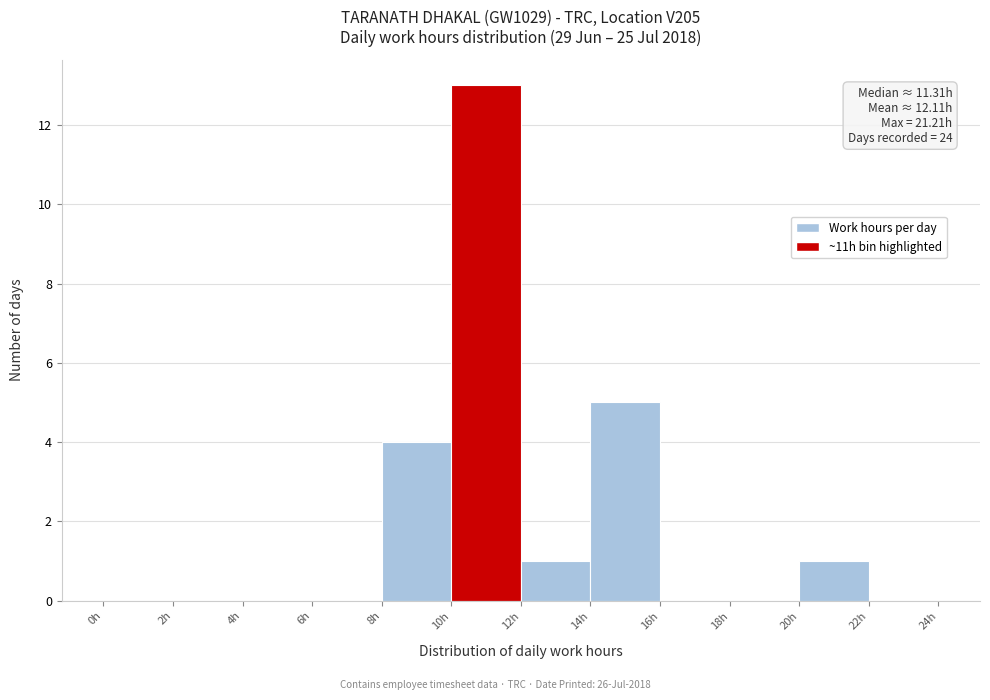

Over which range of the x-axis is the bar tallest?

10 to 12